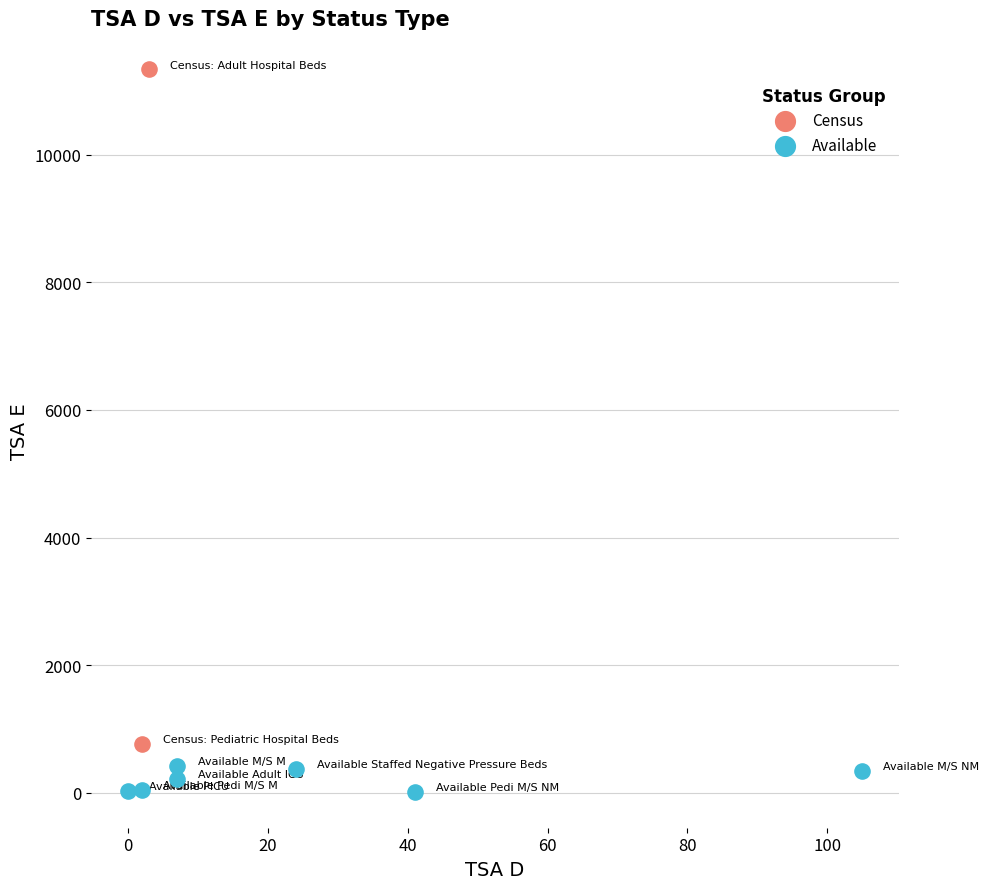

What are all the series names shown in the legend?

Census, Available